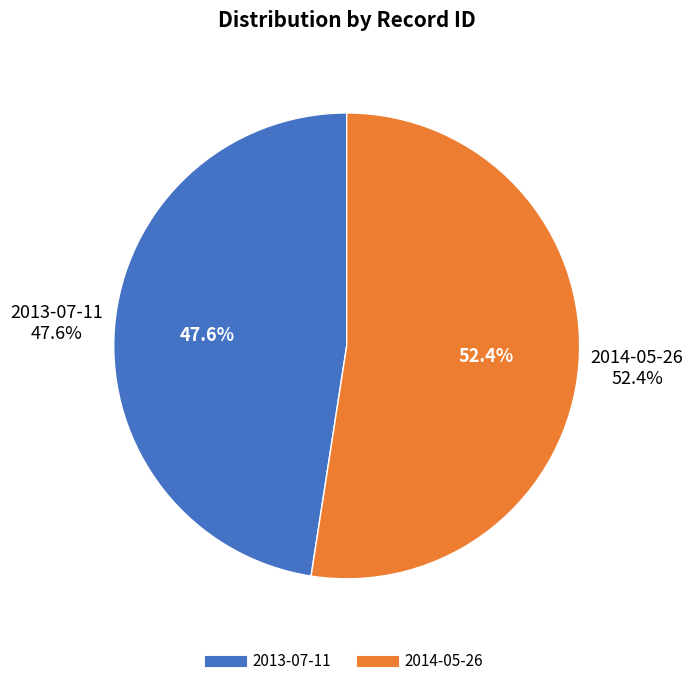

Does any single category account for the majority?

Yes